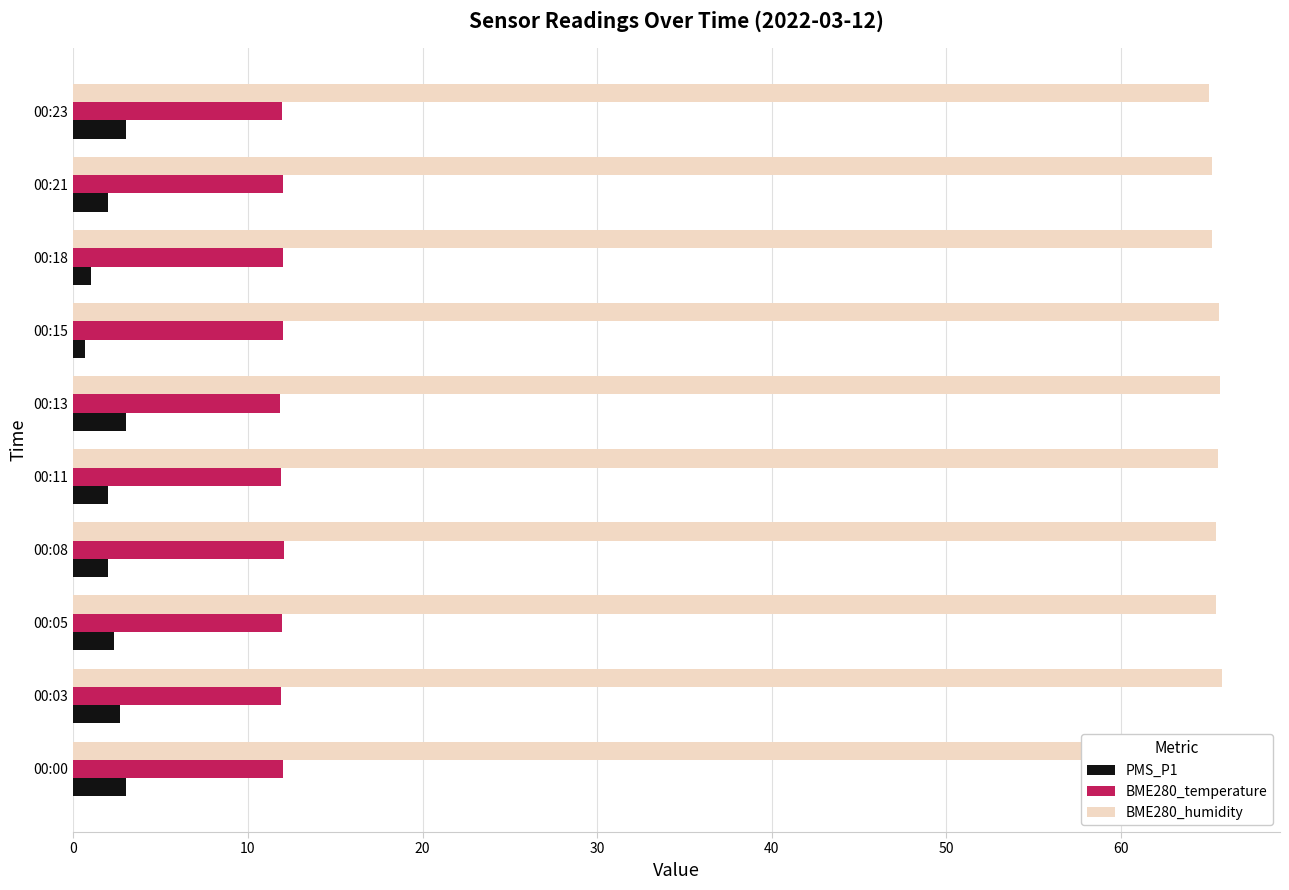

What is the smallest value displayed?

0.7